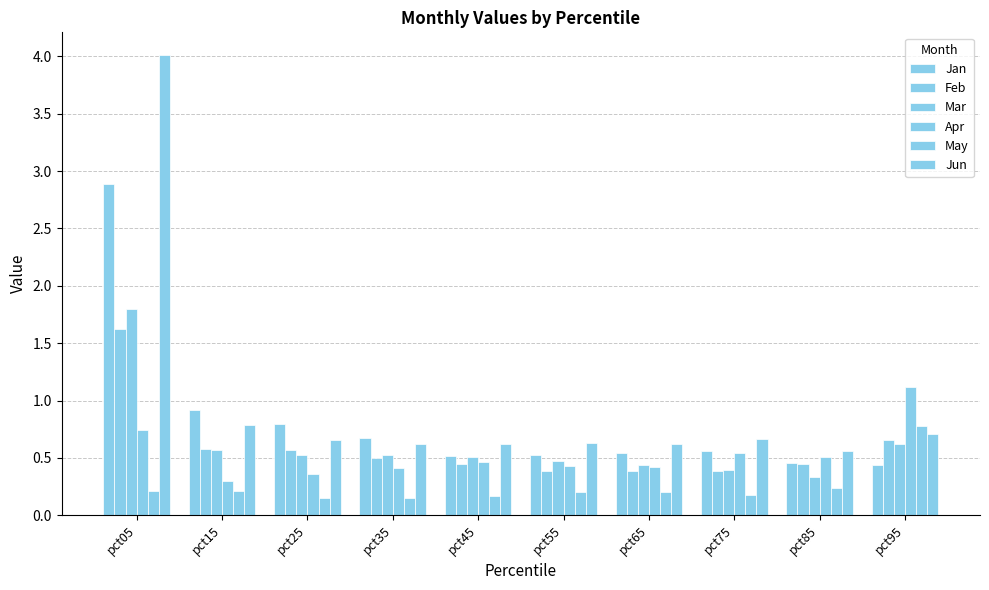

Reading left to right, transcribe all the data shown in this chart.

Jan: 2.9	0.9	0.8	0.7	0.5	0.5	0.5	0.6	0.5	0.4
Feb: 1.6	0.6	0.6	0.5	0.4	0.4	0.4	0.4	0.4	0.7
Mar: 1.8	0.6	0.5	0.5	0.5	0.5	0.4	0.4	0.3	0.6
Apr: 0.7	0.3	0.4	0.4	0.5	0.4	0.4	0.5	0.5	1.1
May: 0.2	0.2	0.2	0.2	0.2	0.2	0.2	0.2	0.2	0.8
Jun: 4.0	0.8	0.7	0.6	0.6	0.6	0.6	0.7	0.6	0.7